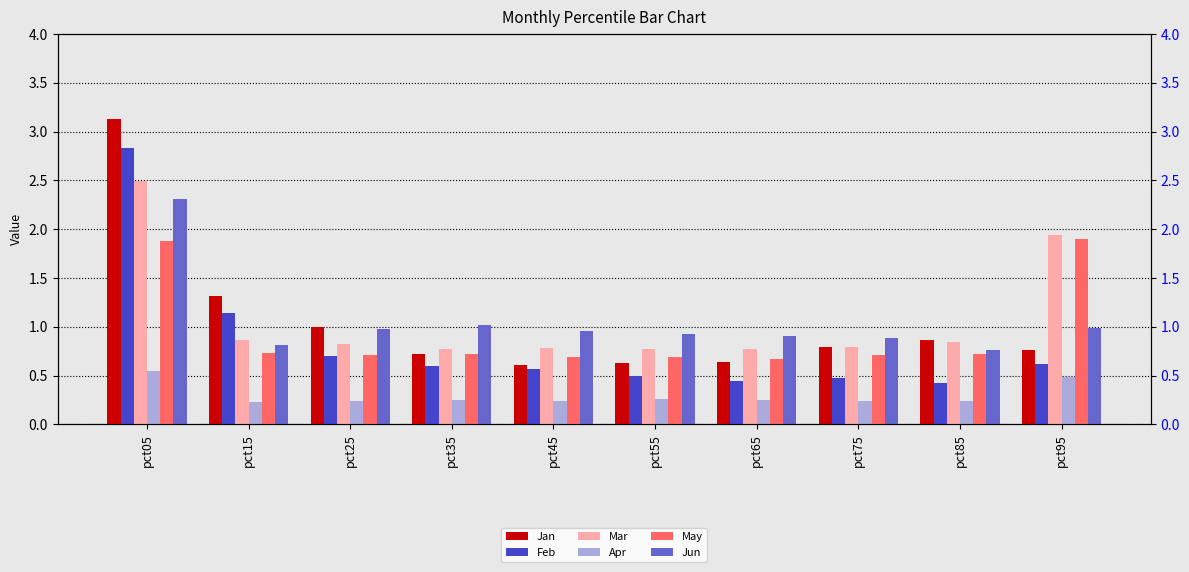

What is the value of the Jan bar at the 1st from the left?

3.1